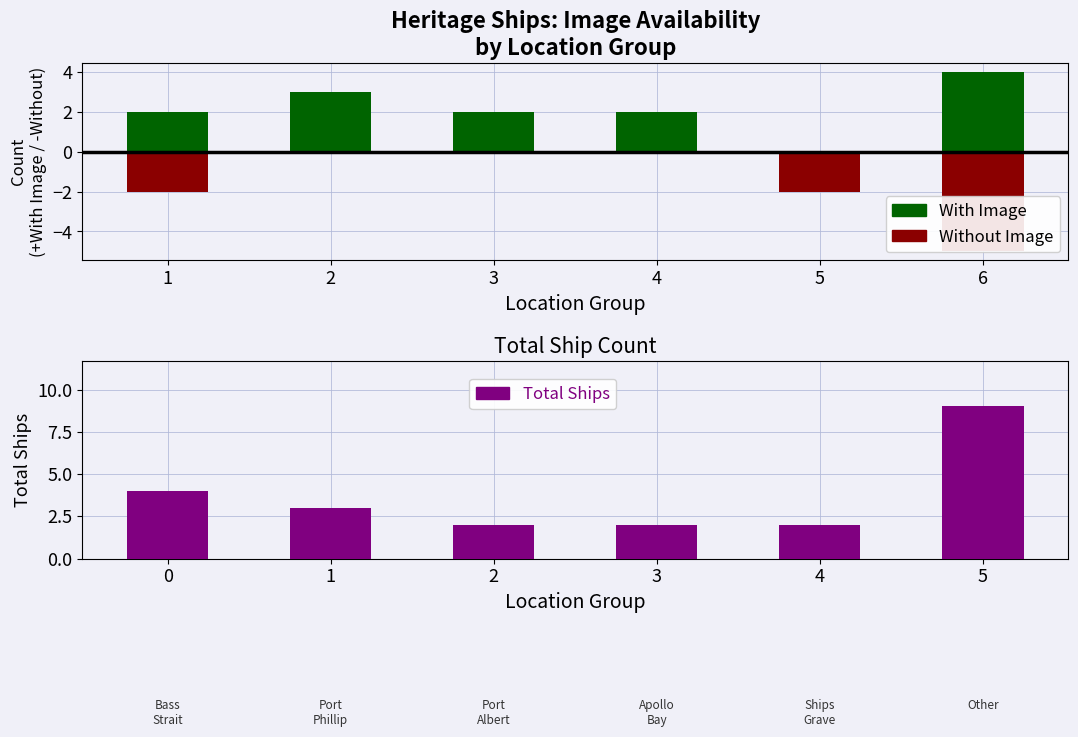

Which series changed the most between 2 and 6?

Total Ships